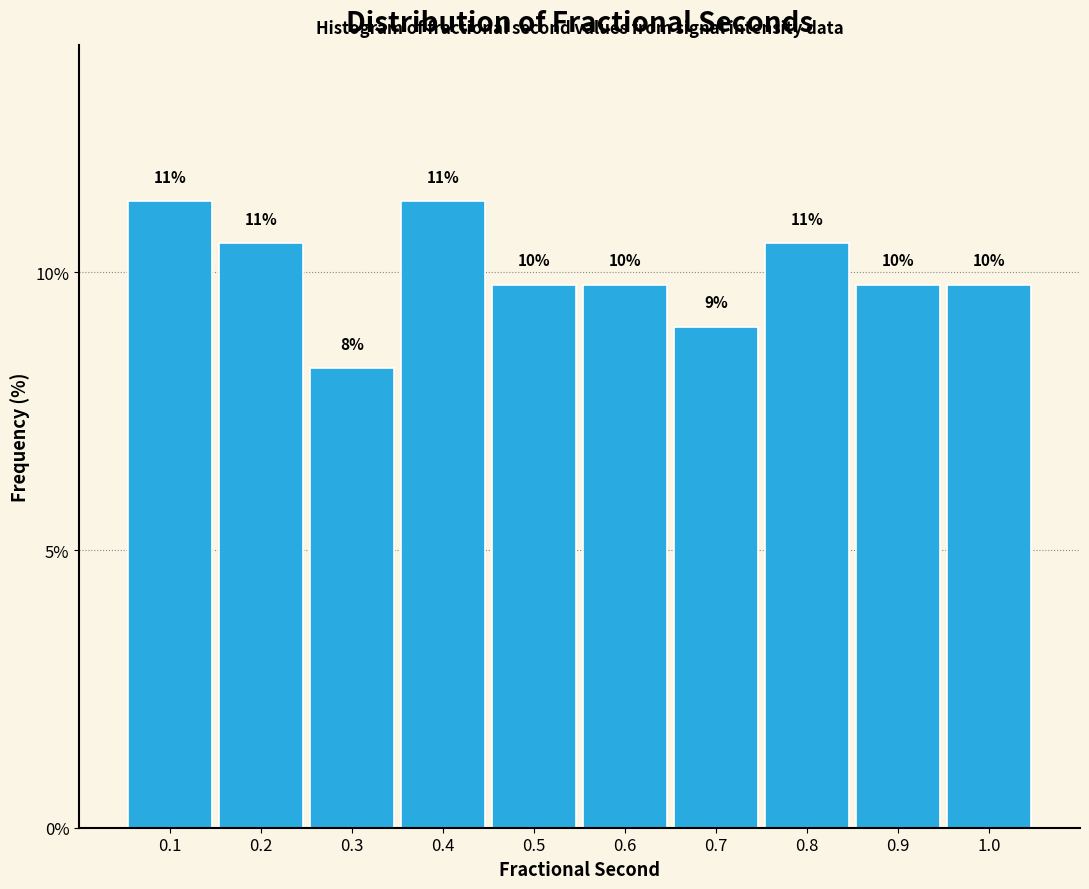

Are the bars horizontal?

No